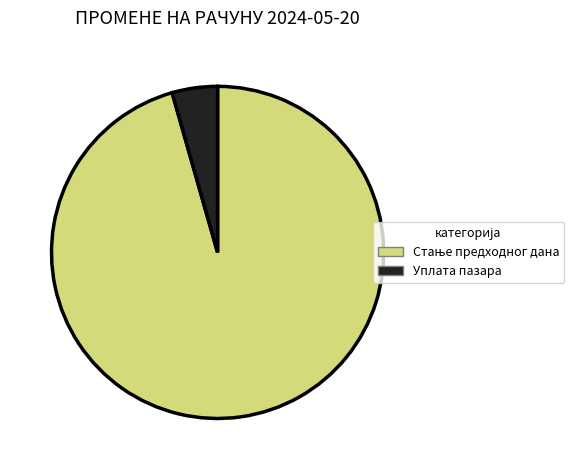

True or false: Уплата пазара accounts for 18% of the total.

False